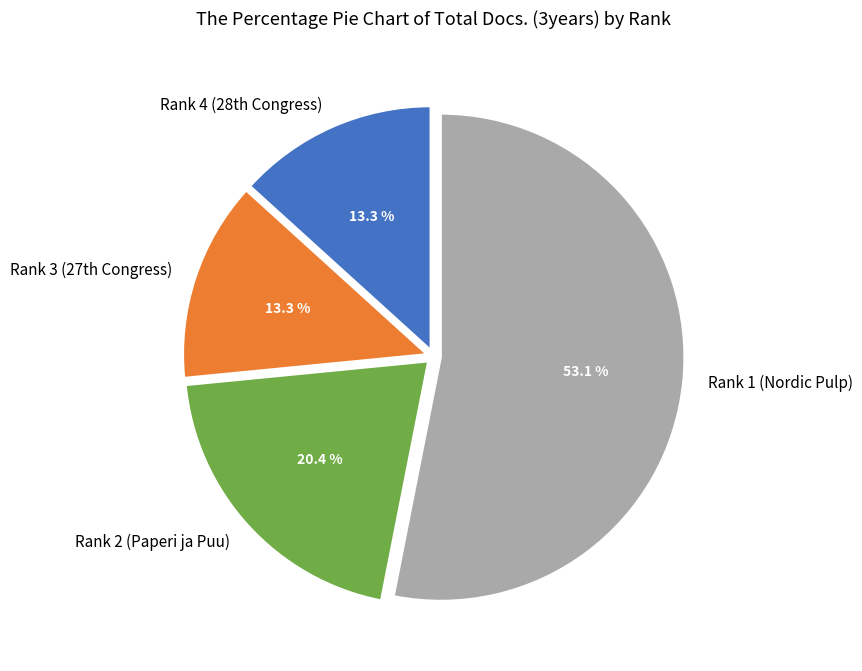

Count the number of slices in the pie.

4